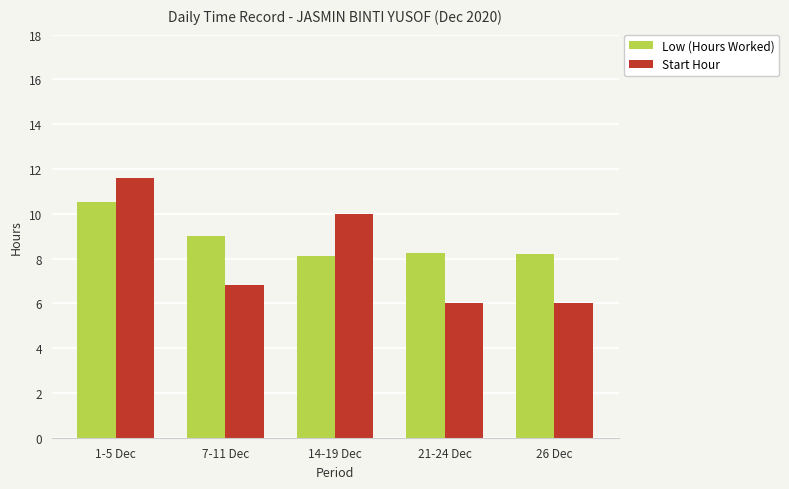

Which series has the largest total across all categories?

Low (Hours Worked)